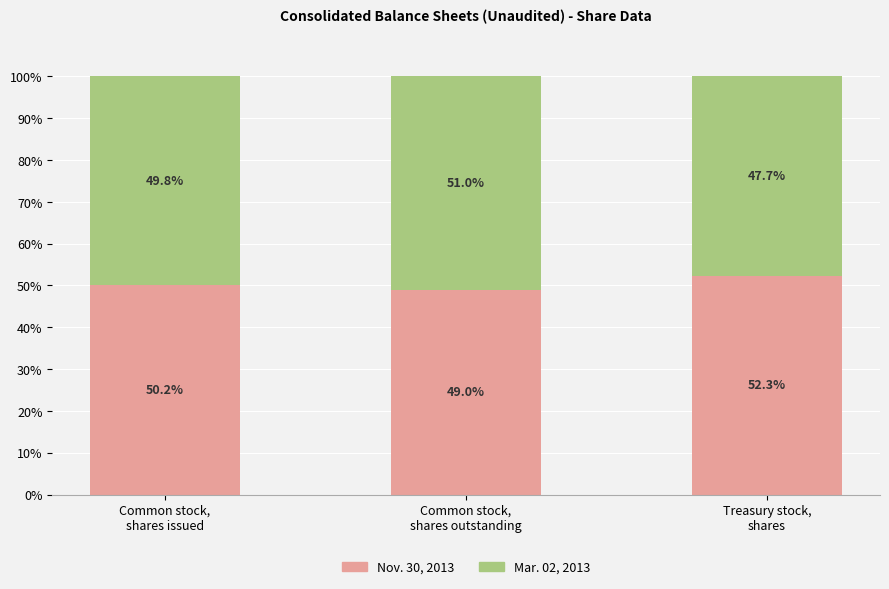

What is the lowest value of the Nov. 30, 2013 series?

49.0